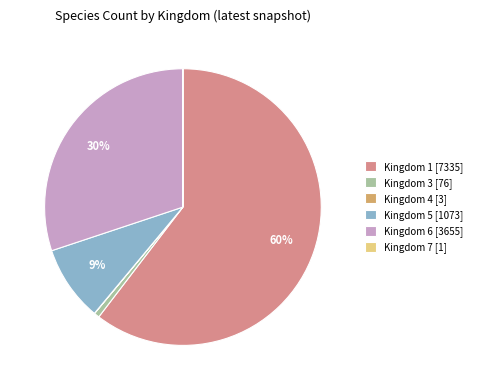

Which slice is the largest?

Kingdom 1 [7335]